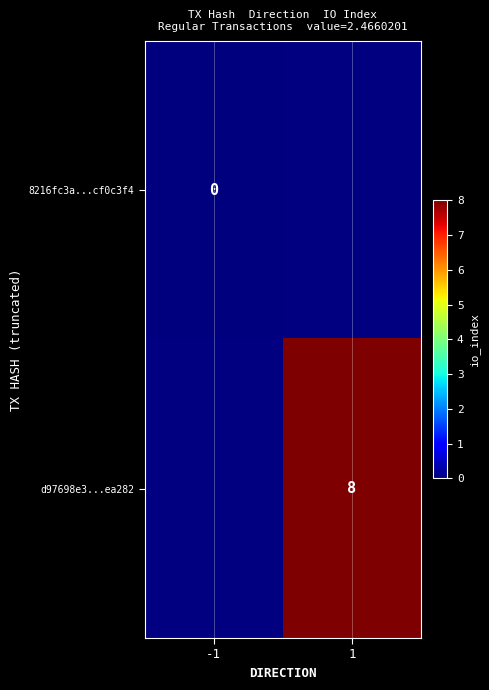

The value of d97698e3...ea282 at 1 is 8. True or false?

True